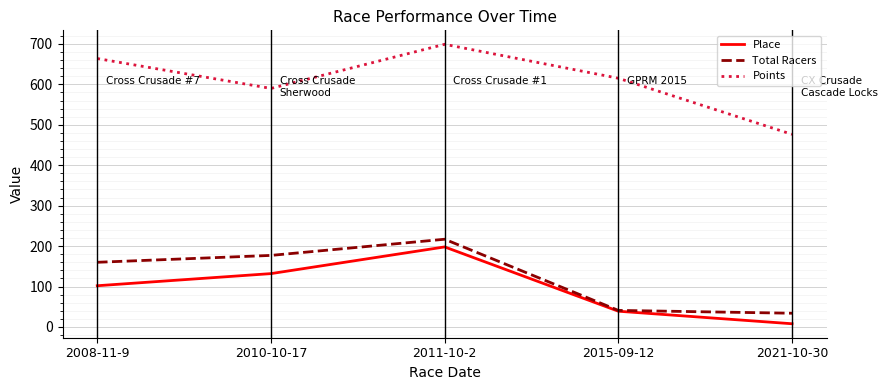

What is the smallest value displayed?

8.0